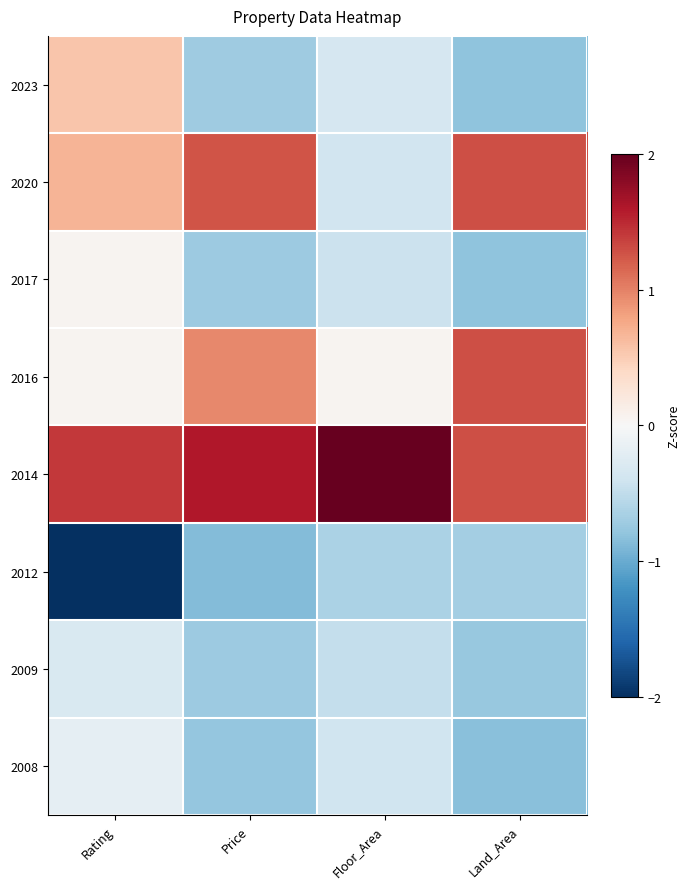

Reading left to right, transcribe all the data shown in this chart.

2023: Rating=0.6	Price=-0.7	Floor_Area=-0.3	Land_Area=-0.8
2020: Rating=0.7	Price=1.3	Floor_Area=-0.4	Land_Area=1.3
2017: Rating=0.1	Price=-0.7	Floor_Area=-0.4	Land_Area=-0.8
2016: Rating=0.1	Price=1.0	Floor_Area=0.1	Land_Area=1.3
2014: Rating=1.4	Price=1.6	Floor_Area=2.6	Land_Area=1.3
2012: Rating=-2.3	Price=-0.9	Floor_Area=-0.6	Land_Area=-0.7
2009: Rating=-0.3	Price=-0.7	Floor_Area=-0.5	Land_Area=-0.8
2008: Rating=-0.2	Price=-0.8	Floor_Area=-0.4	Land_Area=-0.8